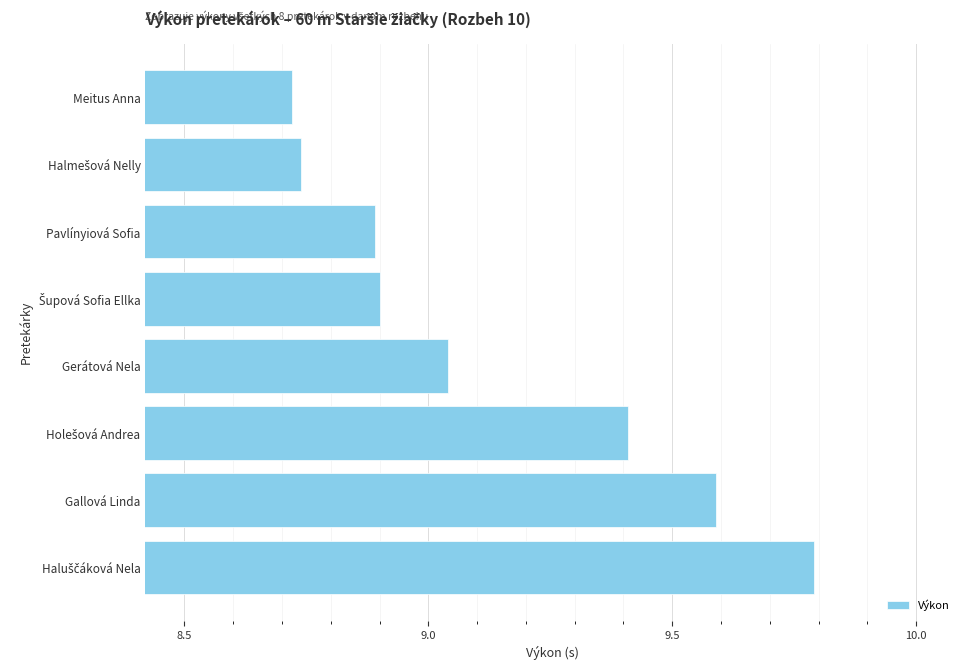

What is the value of the 3rd bar from the top?

8.9